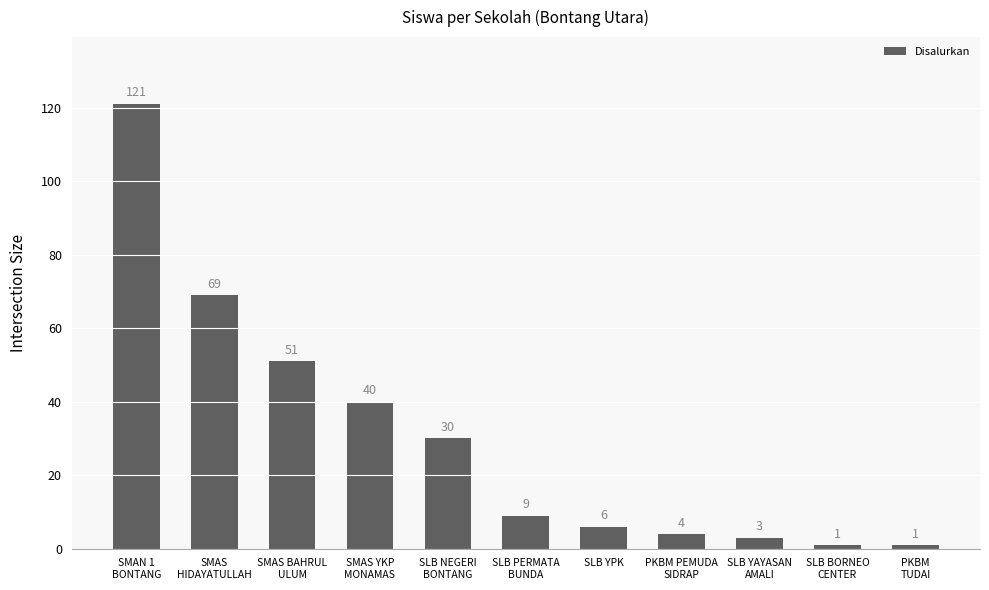

What is the approximate value at SMAS BAHRUL
ULUM, to the nearest 50?

50